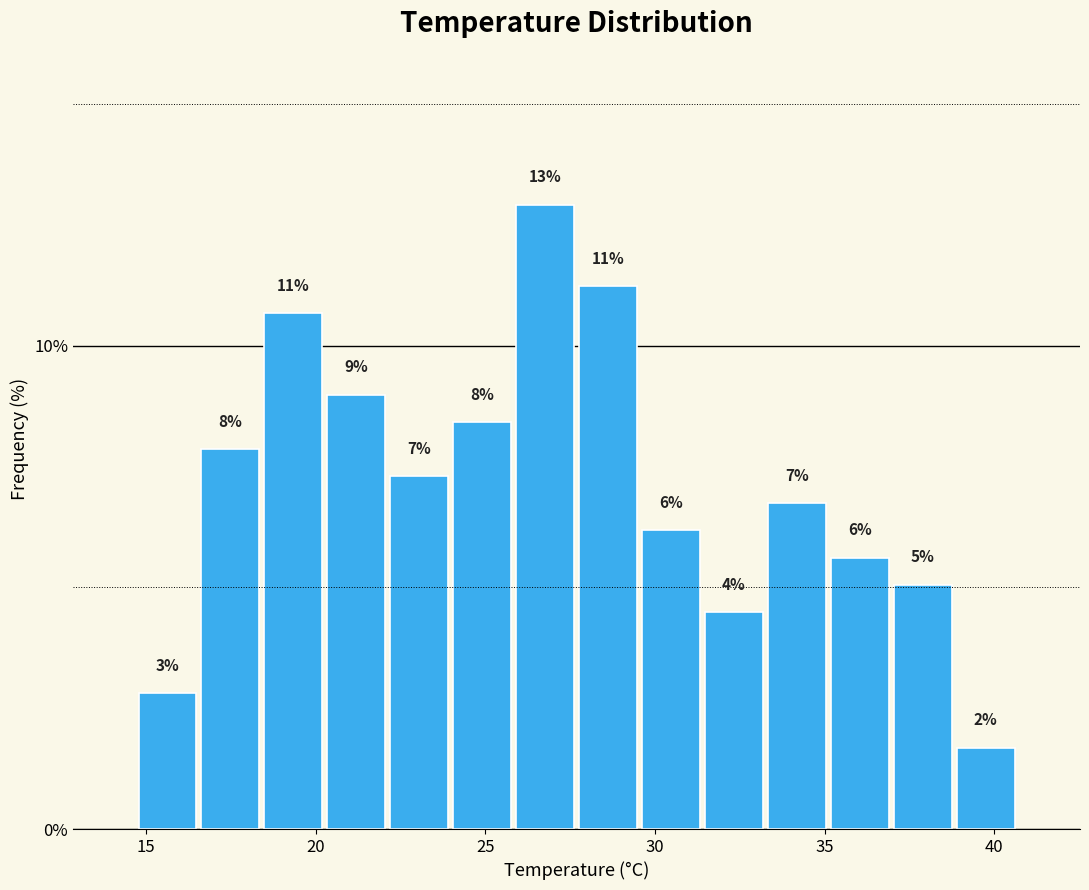

Around what value on the x-axis is the tallest bar? Give the approximate position of its centre, as read against the axis.

27.0